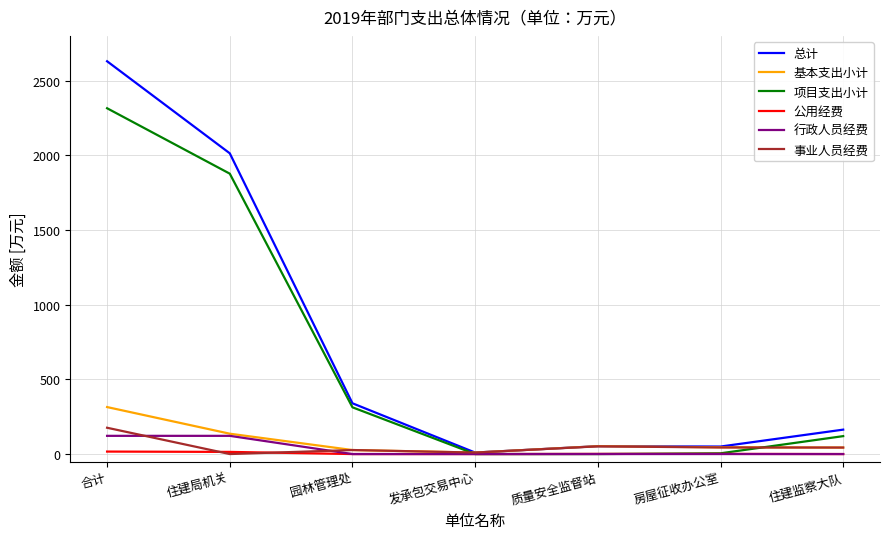

Is the value of 事业人员经费 at 合计 greater than the value of 总计 at 质量安全监督站?

Yes